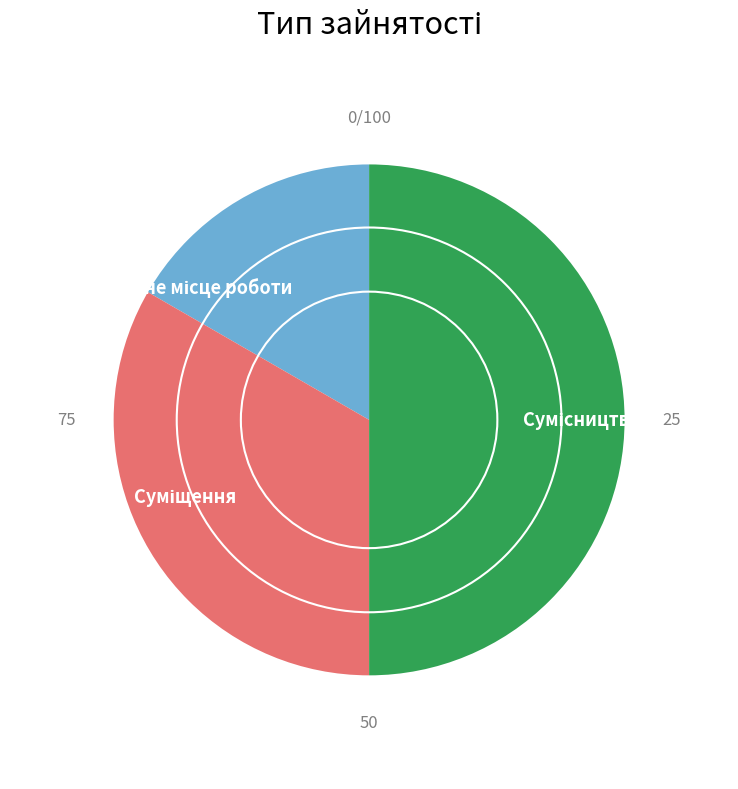

How many segments does this pie chart have?

3